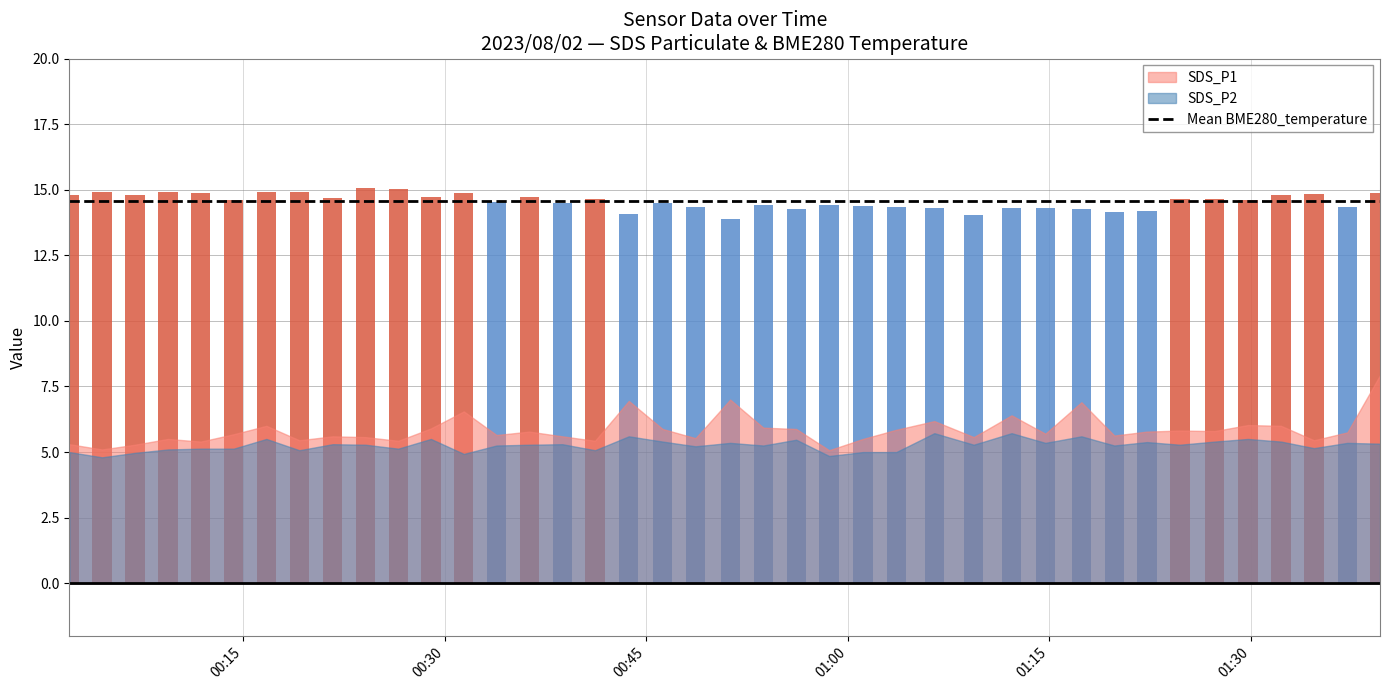

What is the value of the SDS_P1 bar at the 39th from the left?

5.8